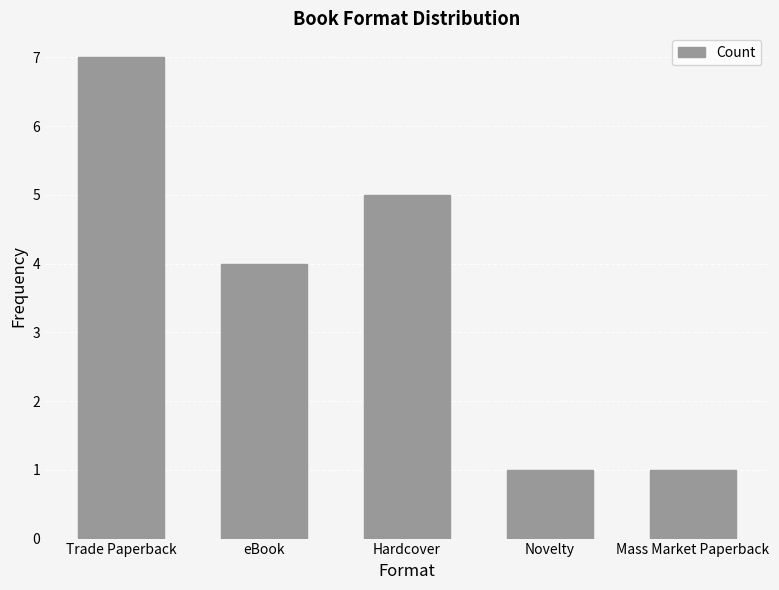

Where is the data nearest to the value 4?

eBook